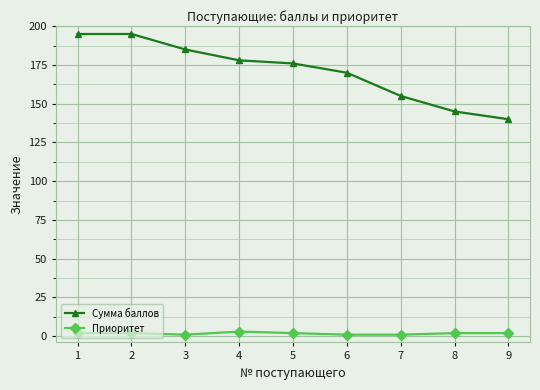

Rank the series by their average value, from highest to lowest.

Сумма баллов, Приоритет